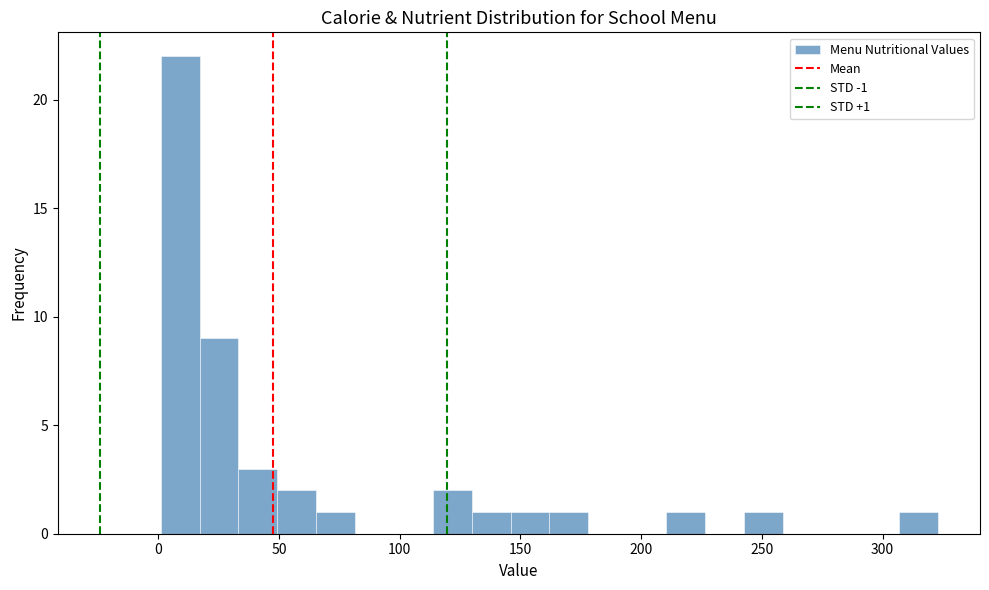

Read against the x-axis, roughly where is the centre of the tallest bar?

10